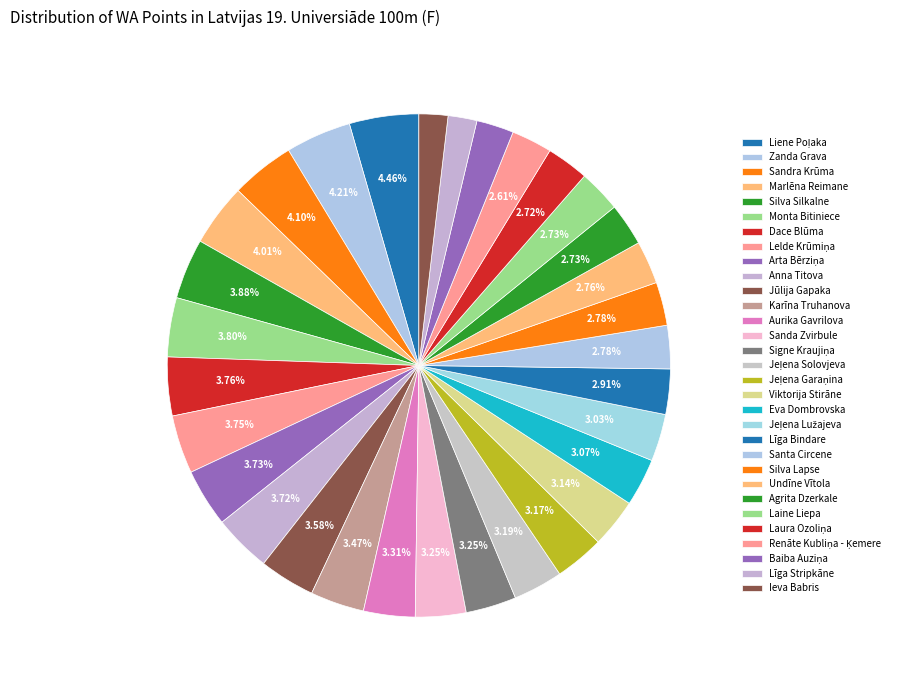

How many slices are in this pie chart?

31